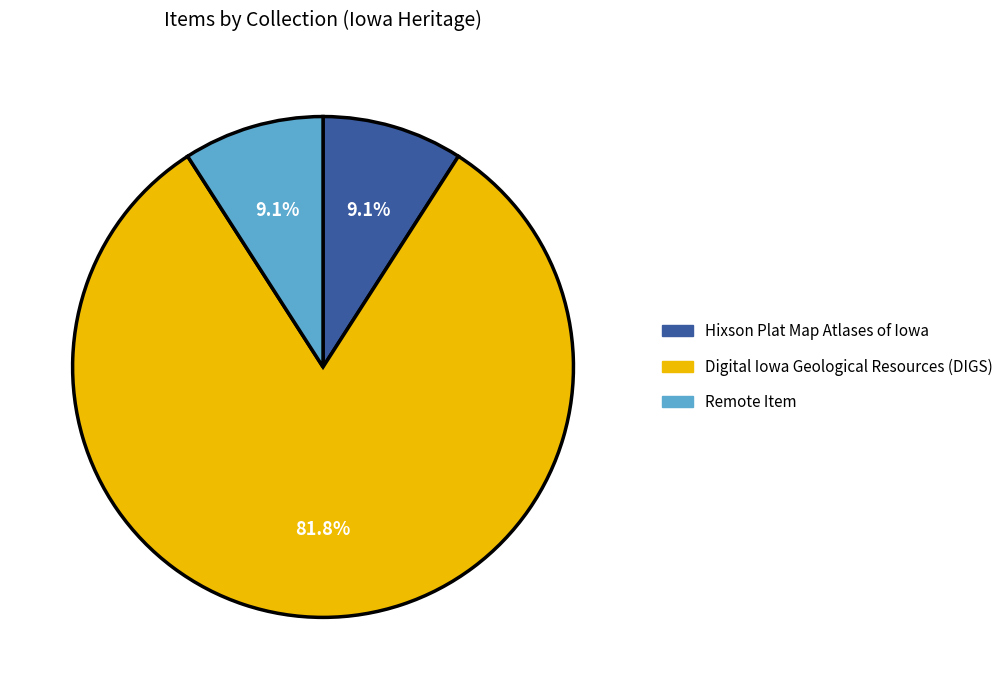

To the nearest percent, what is the difference between the largest and smallest slice percentages?

73%